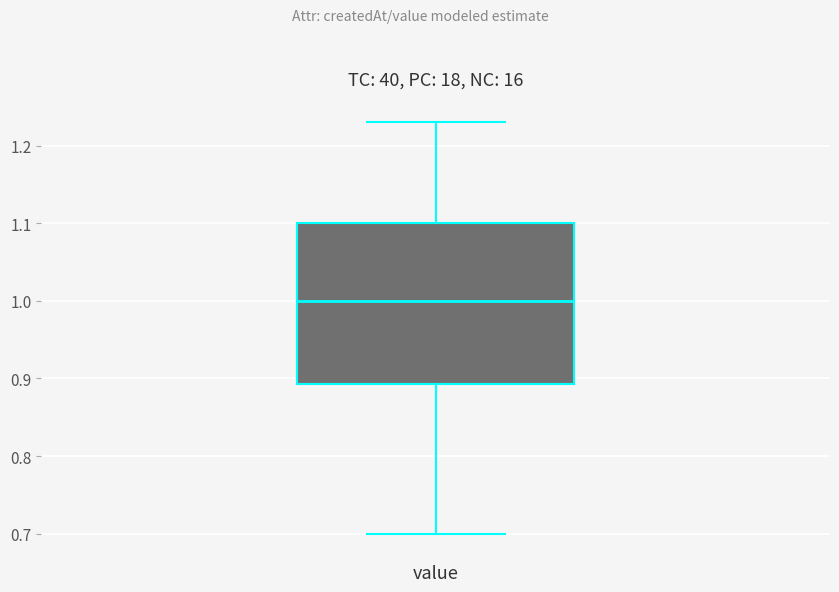

Where is the lower edge of the box for value on the y-axis? The values are not printed on the chart, so give them approximately, as read against the axis.

0.89